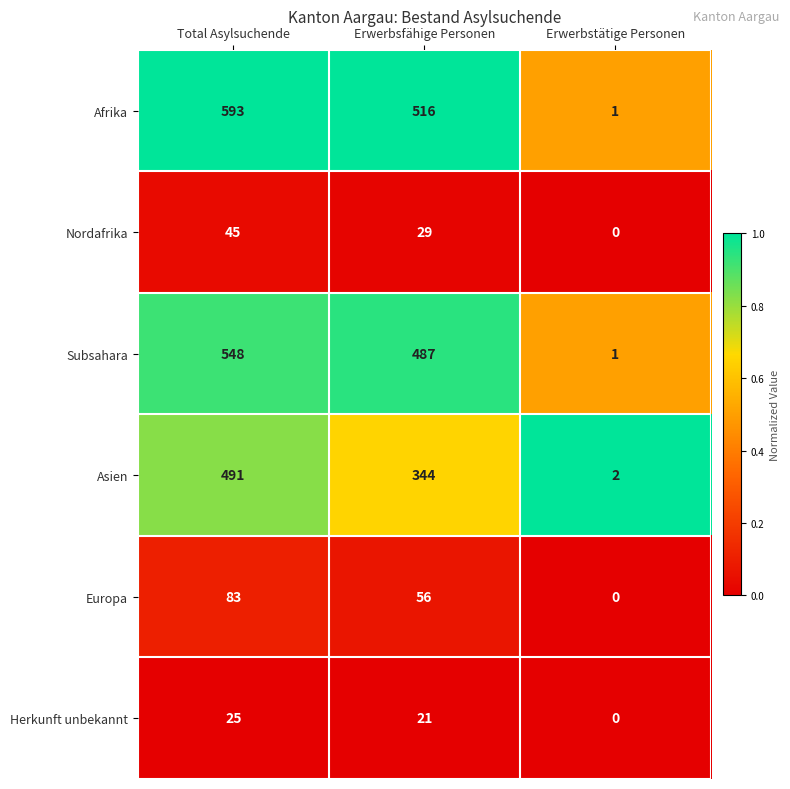

Which series has the widest spread of values?

Afrika